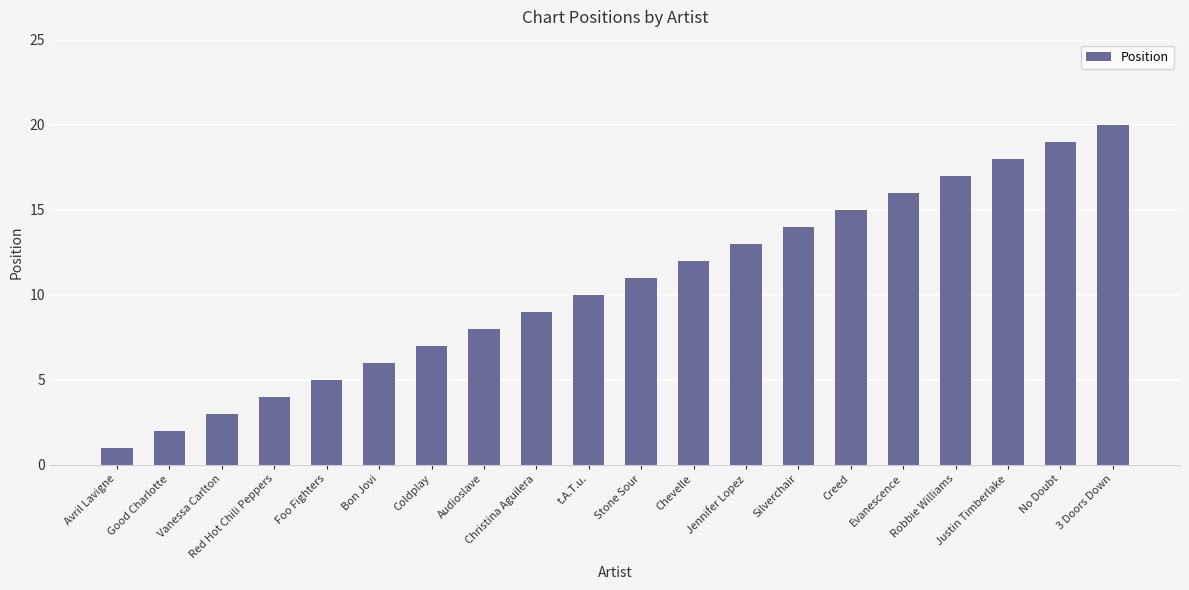

What is the approximate value at Coldplay?

7